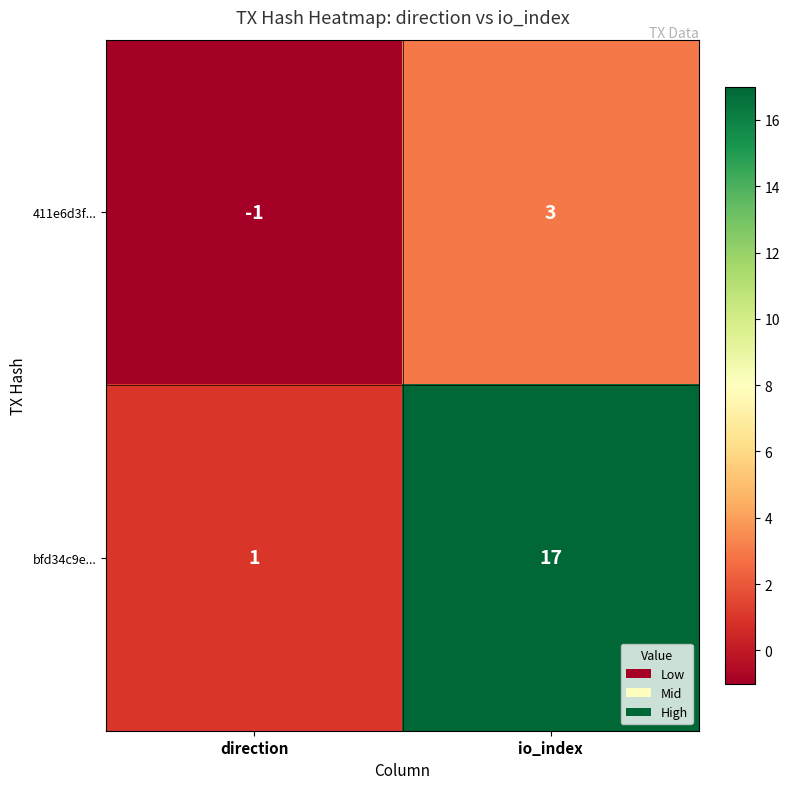

List the labels in order of 411e6d3f... value, smallest first.

direction, io_index